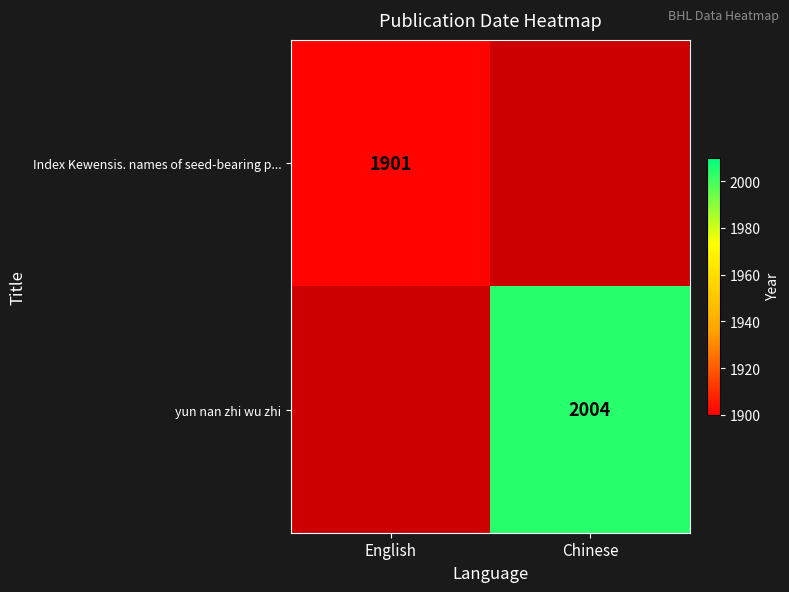

The value of Index Kewensis. names of seed-bearing p... at English is 1901. True or false?

True